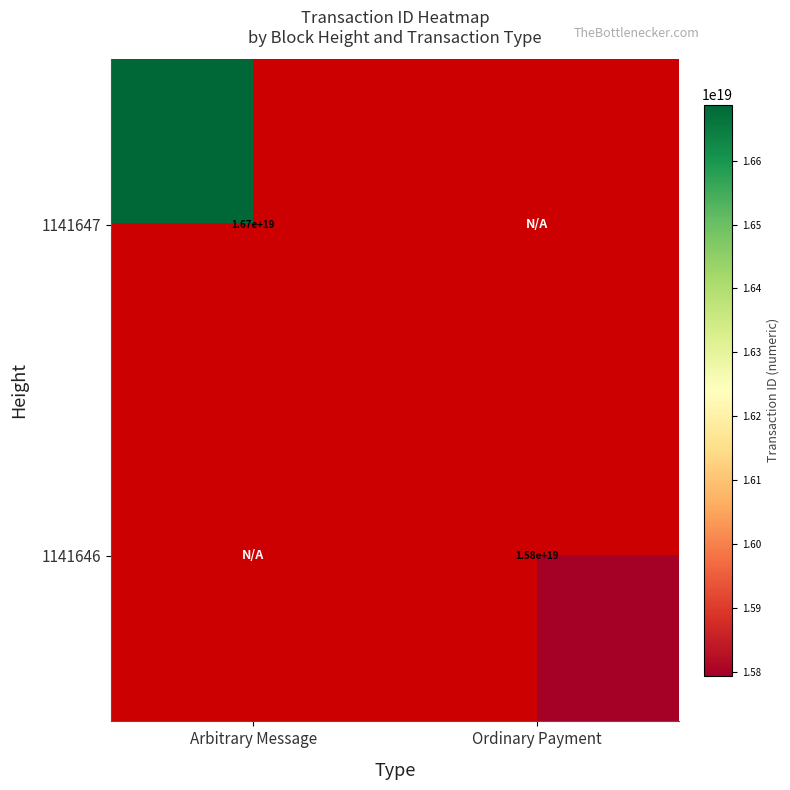

Is it true that 1141646 equals 15800000000000000000 at Ordinary Payment?

True